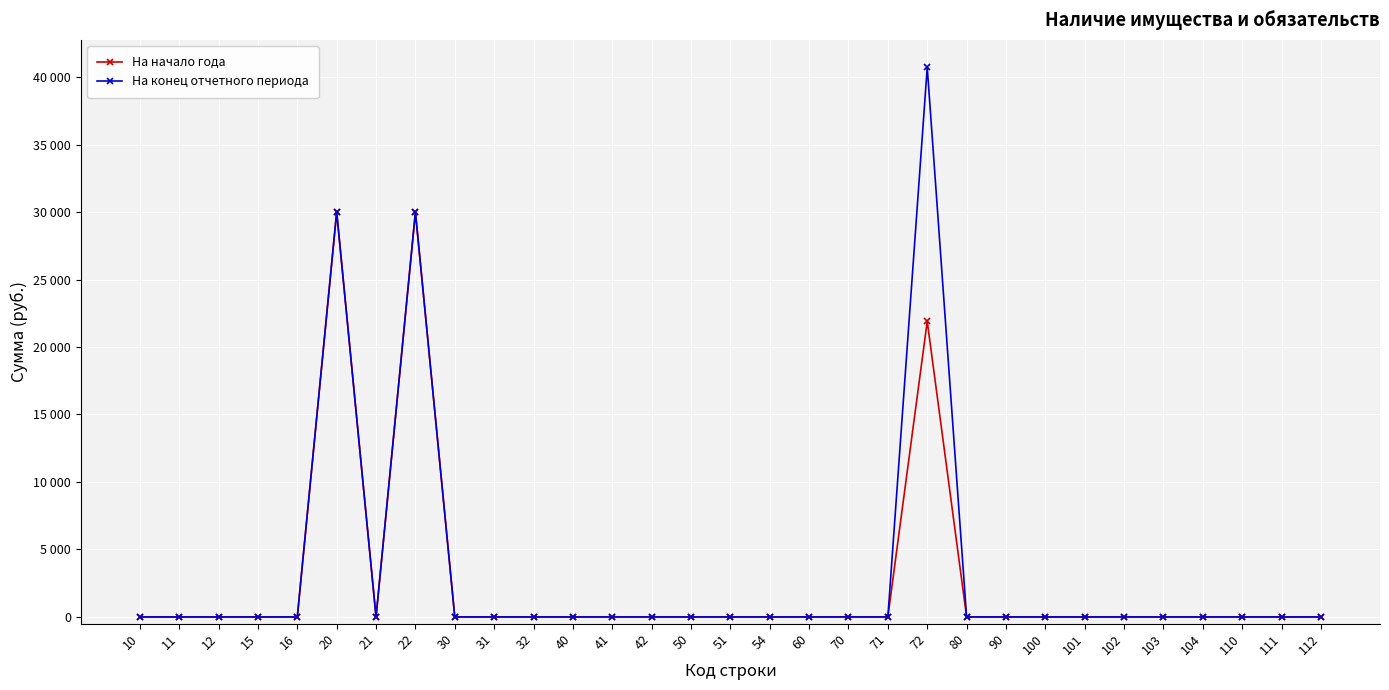

List the series in order of their overall mean, highest first.

На конец отчетного периода, На начало года